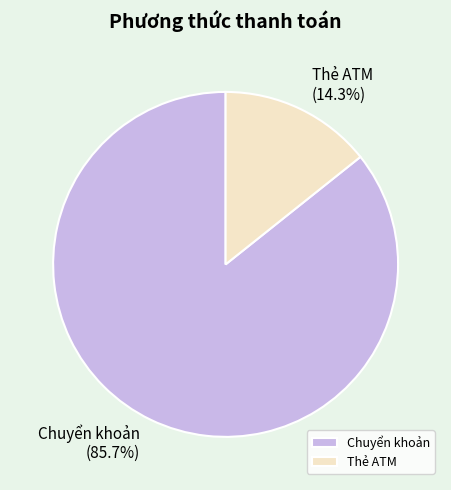

Between Thẻ ATM and Chuyển khoản, which is larger?

Chuyển khoản